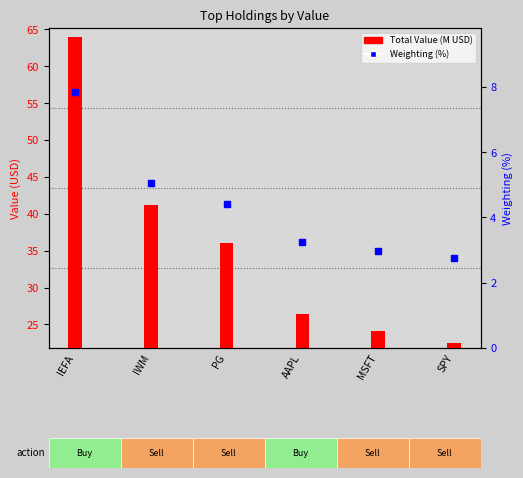

Approximately how many times larger is the value at AAPL compared to MSFT?

1.1